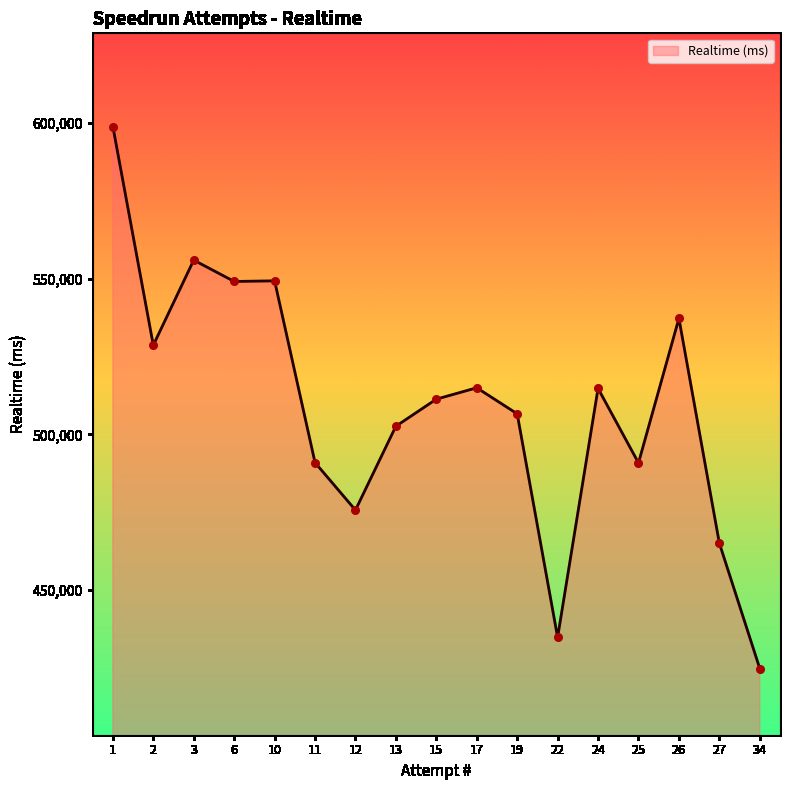

What is the ratio of the value at 24 to the value at 12?

1.1